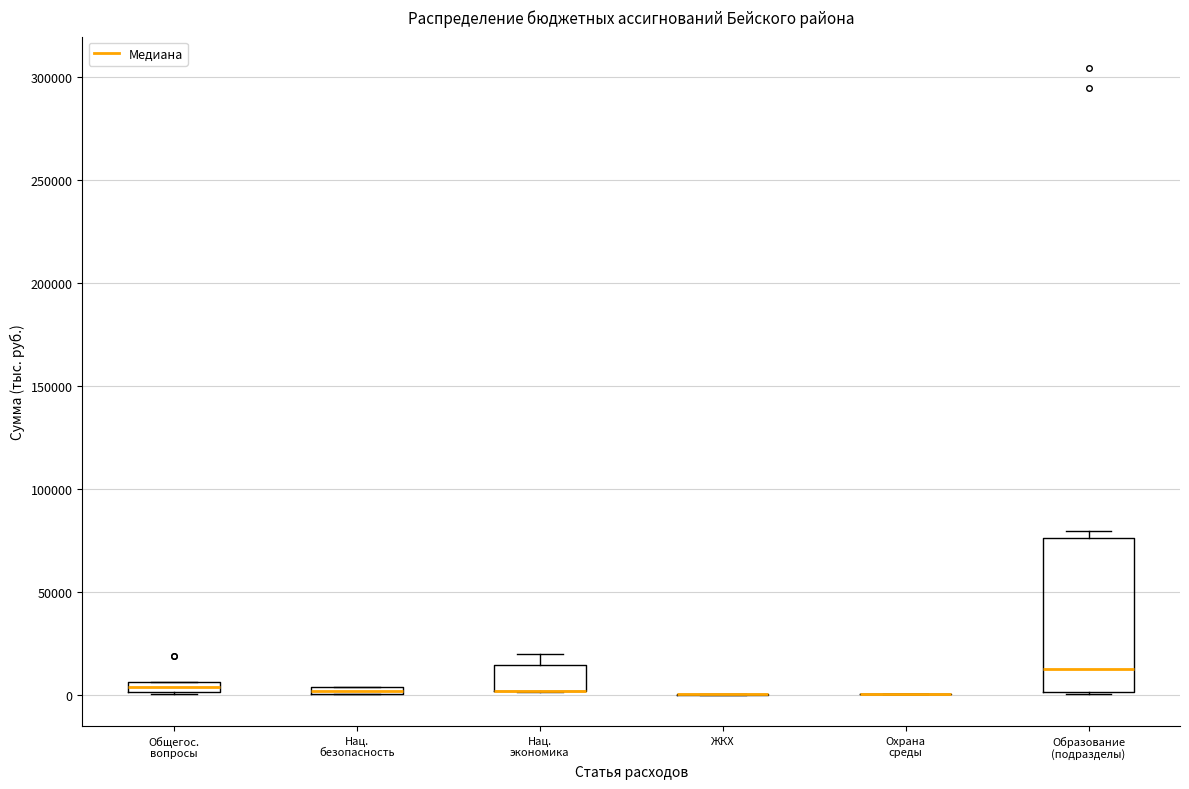

Where is the lower edge of the box for Нац. безопасность on the y-axis? The values are not printed on the chart, so give them approximately, as read against the axis.

0